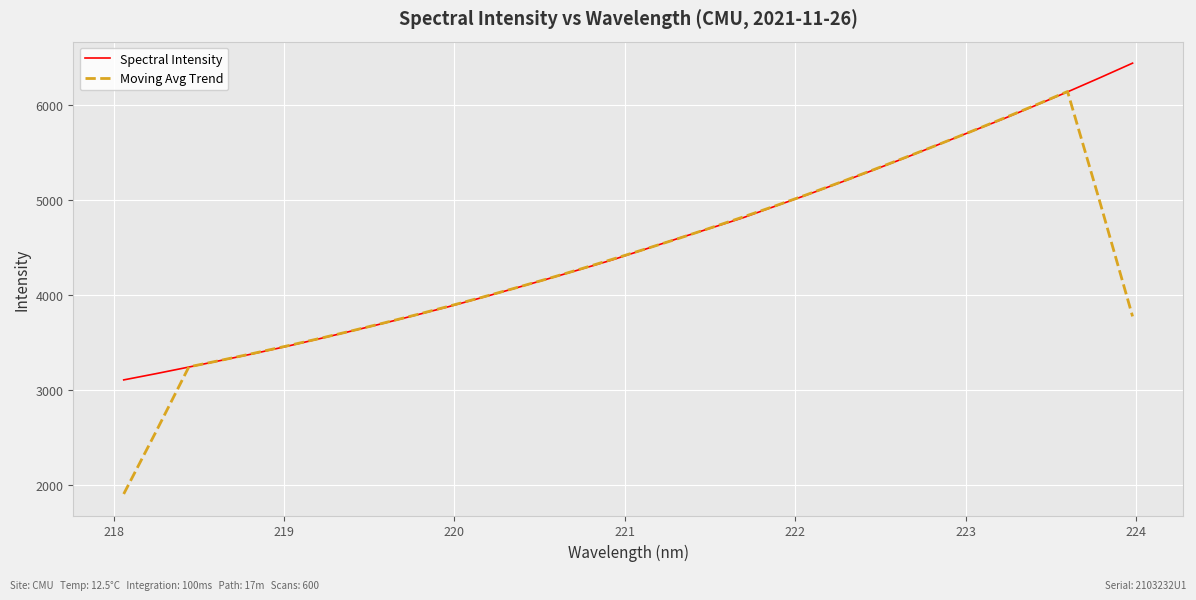

How many lines are shown in the chart?

2